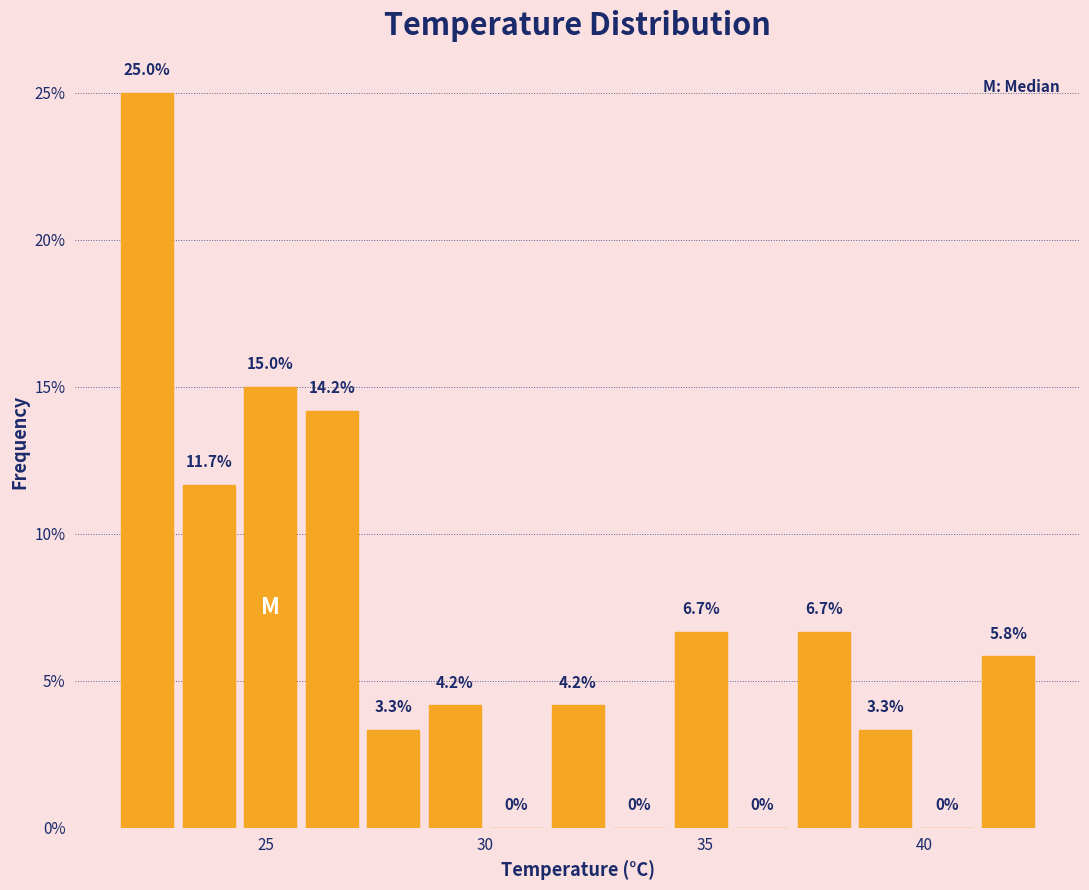

Read against the x-axis, roughly where is the centre of the tallest bar?

22.5